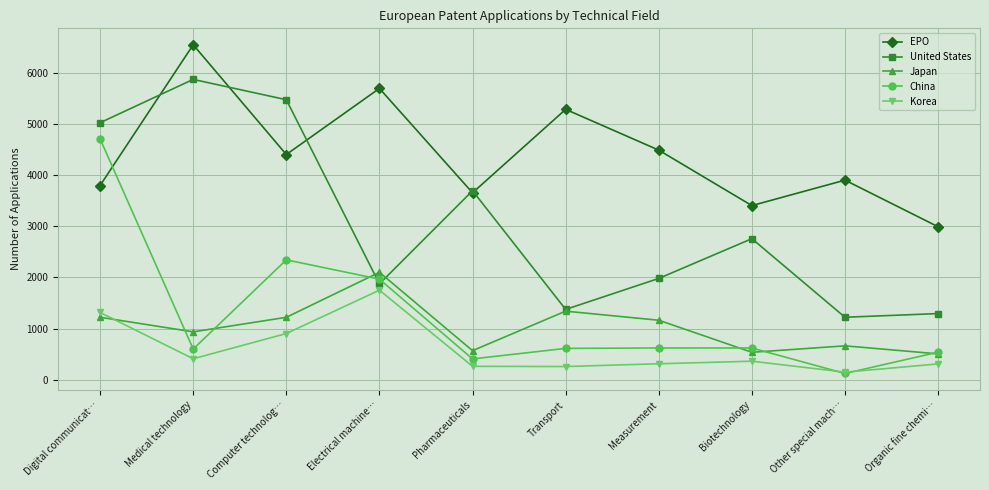

How many data points in Korea are less than 364?

5